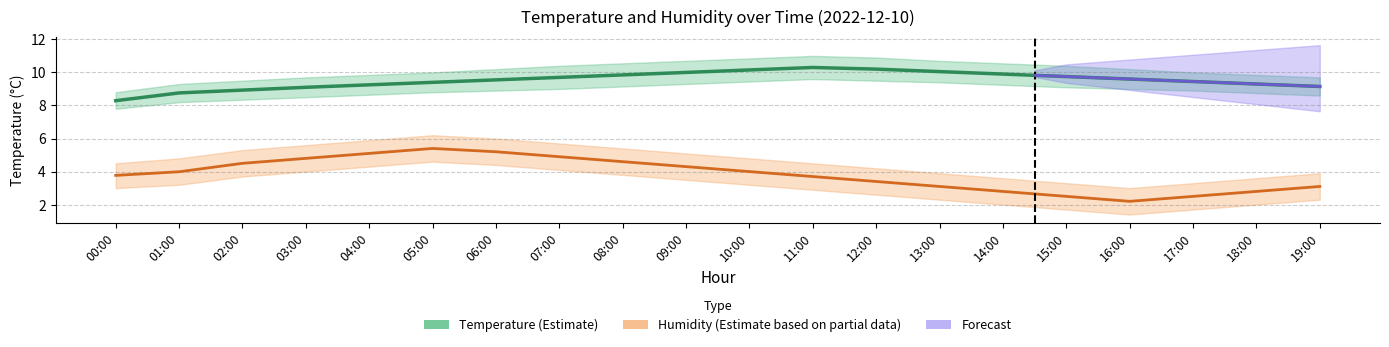

Which category has the highest value across all series?

11:00